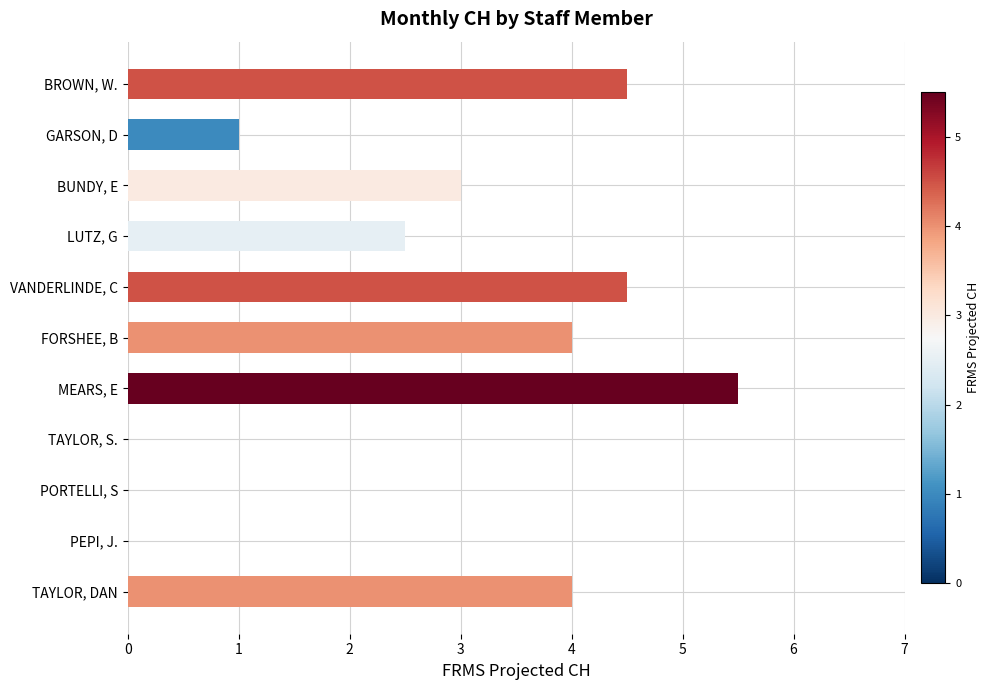

Are the bars grouped side by side (vs. stacked)?

No